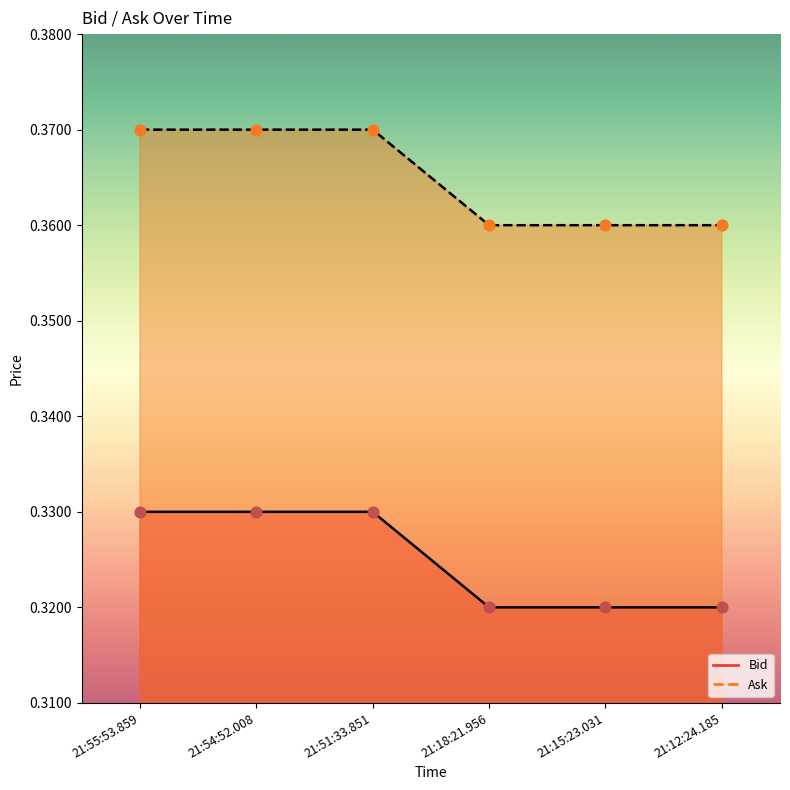

Which series has the largest total across all categories?

Ask